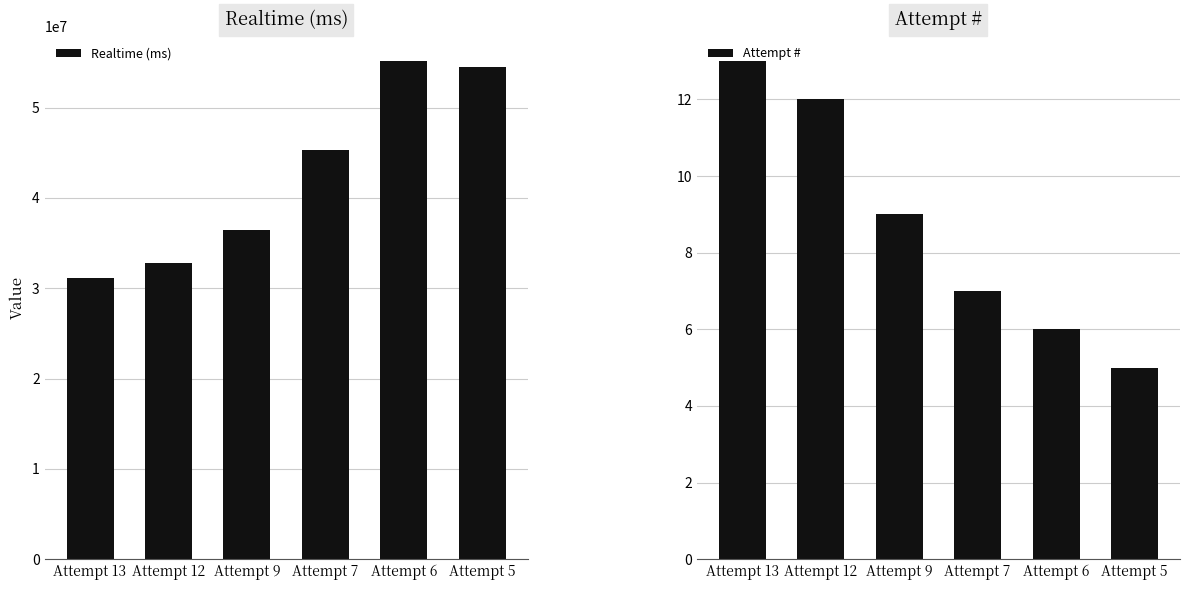

What is the difference between the Attempt # values at Attempt 12 and Attempt 7?

5